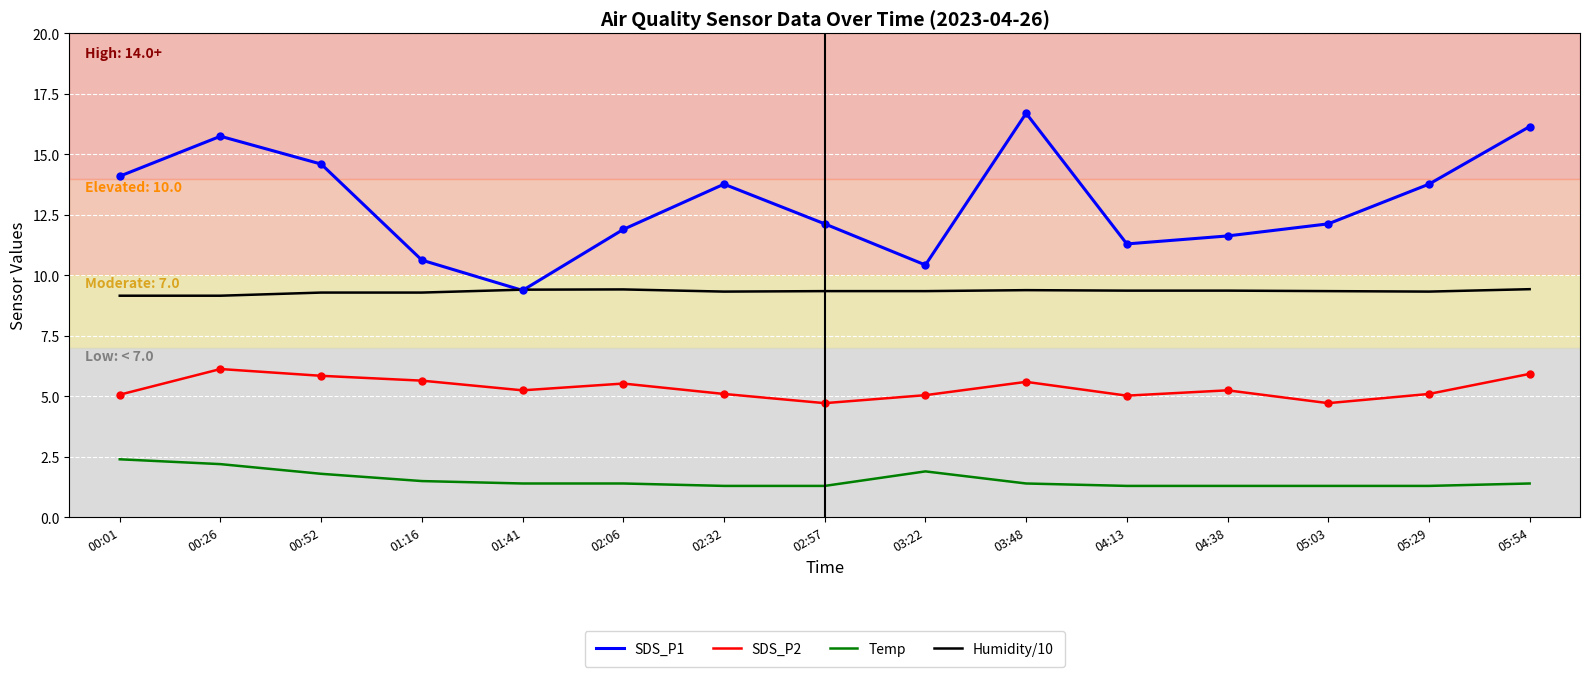

Rank the series by their average value, from highest to lowest.

SDS_P1, Humidity/10, SDS_P2, Temp